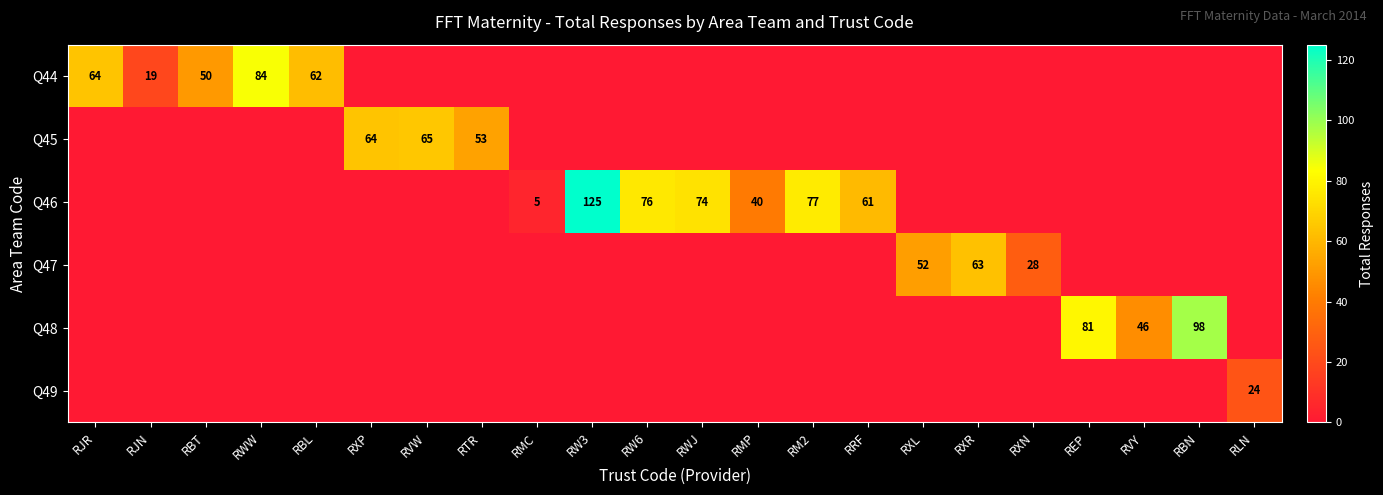

Where is Q47 nearest to the value 31?

RXN